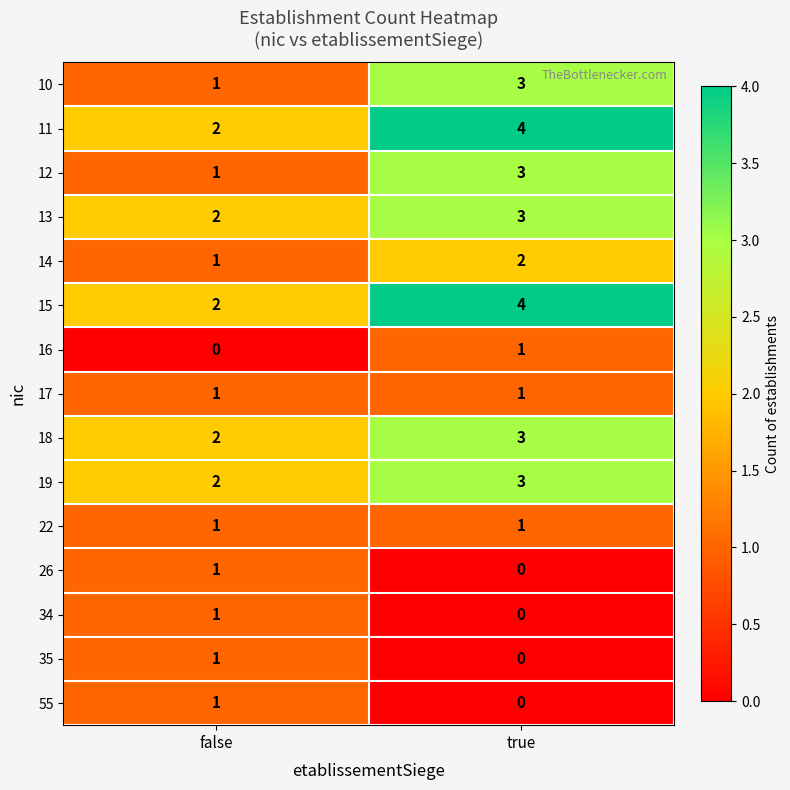

What is the approximate value of 13 at true?

3